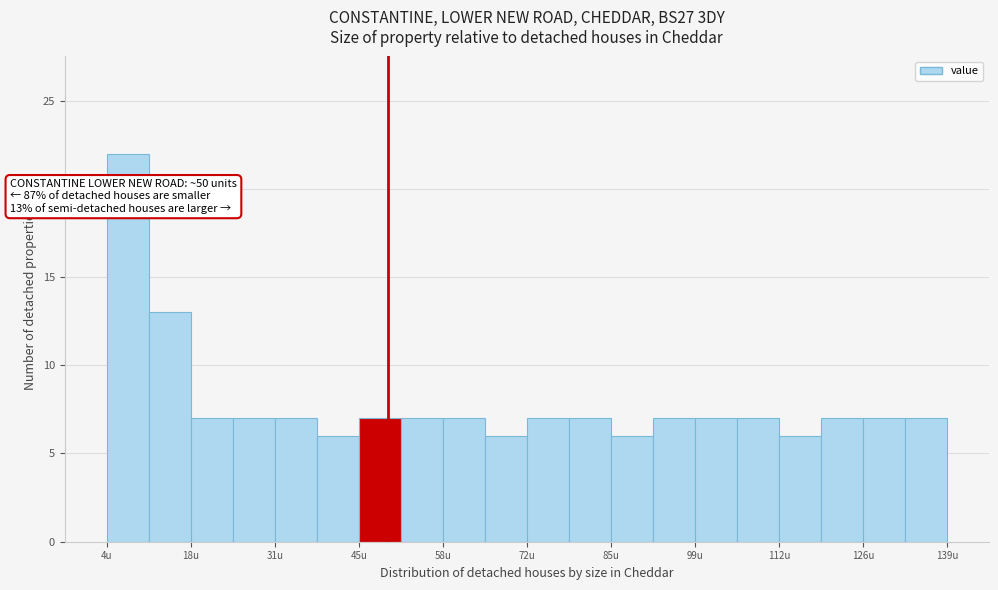

Around what value on the x-axis is the tallest bar? Give the approximate position of its centre, as read against the axis.

8